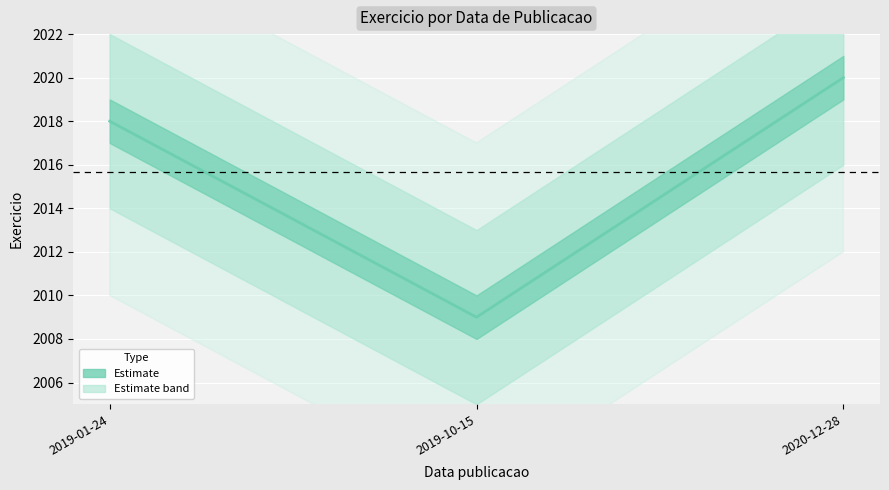

Approximately how many times larger is the value at 2020-12-28 compared to 2019-01-24?

1.0